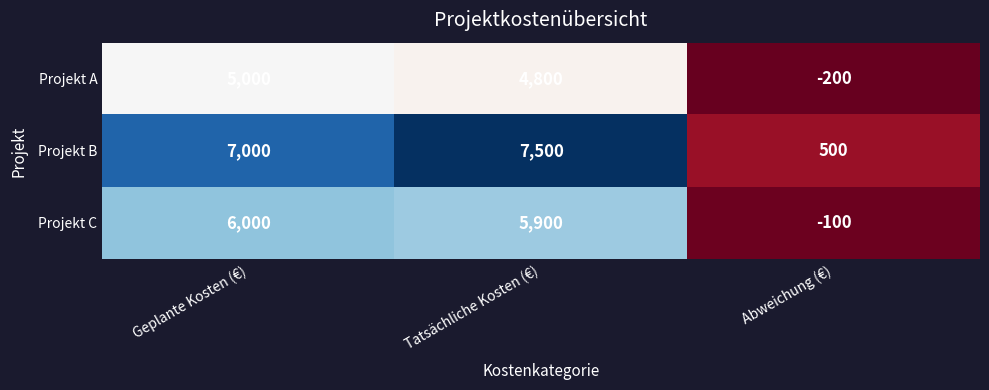

List the series in order of their peak value, highest first.

Projekt B, Projekt C, Projekt A